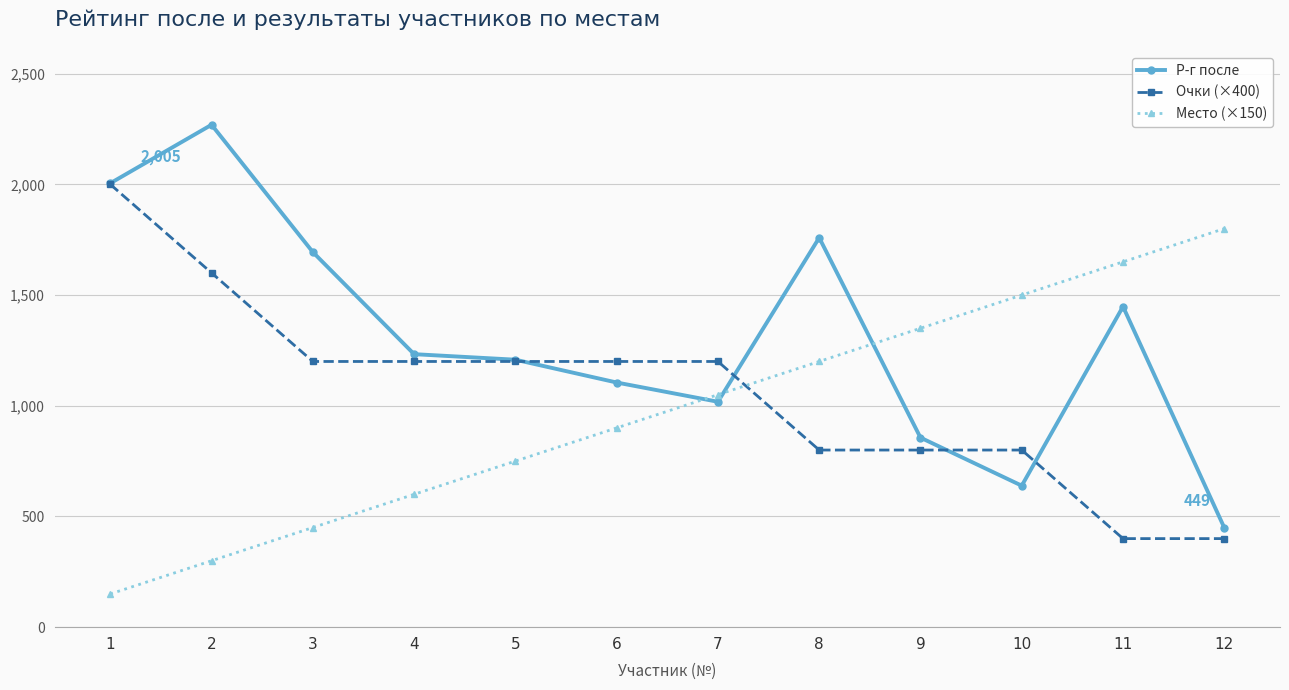

What is the sum of all Р-г после values?

15683